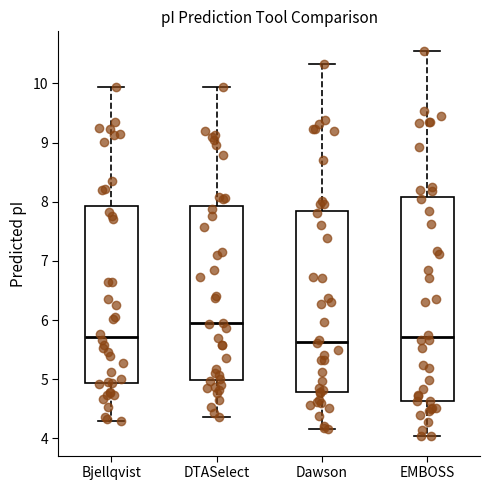

Reading left to right, transcribe this box plot: for each box, give where its median line is, the range the box spans, and where its two whiskers end, as read against the y-axis. The values are not printed on the chart, so give them approximately, as read against the axis.

Bjellqvist: median 5.7, box 4.9 to 7.9, whiskers 4.3 to 9.9
DTASelect: median 5.9, box 5.0 to 7.9, whiskers 4.4 to 9.9
Dawson: median 5.6, box 4.8 to 7.8, whiskers 4.2 to 10.3
EMBOSS: median 5.7, box 4.6 to 8.1, whiskers 4.0 to 10.6